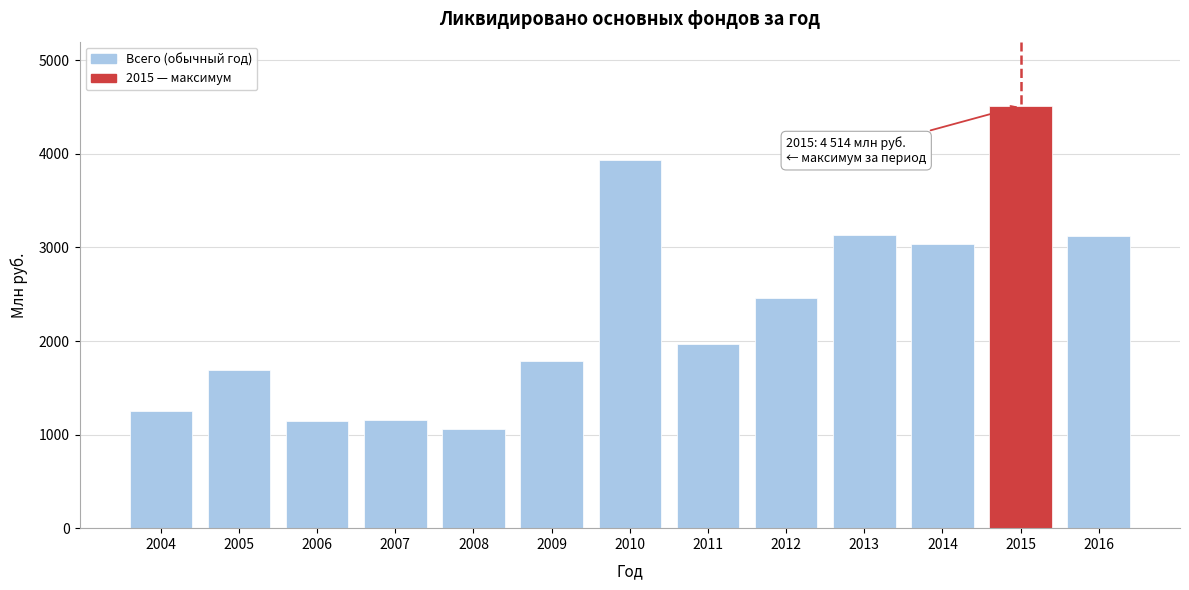

What is the difference between the maximum and minimum values?

3456